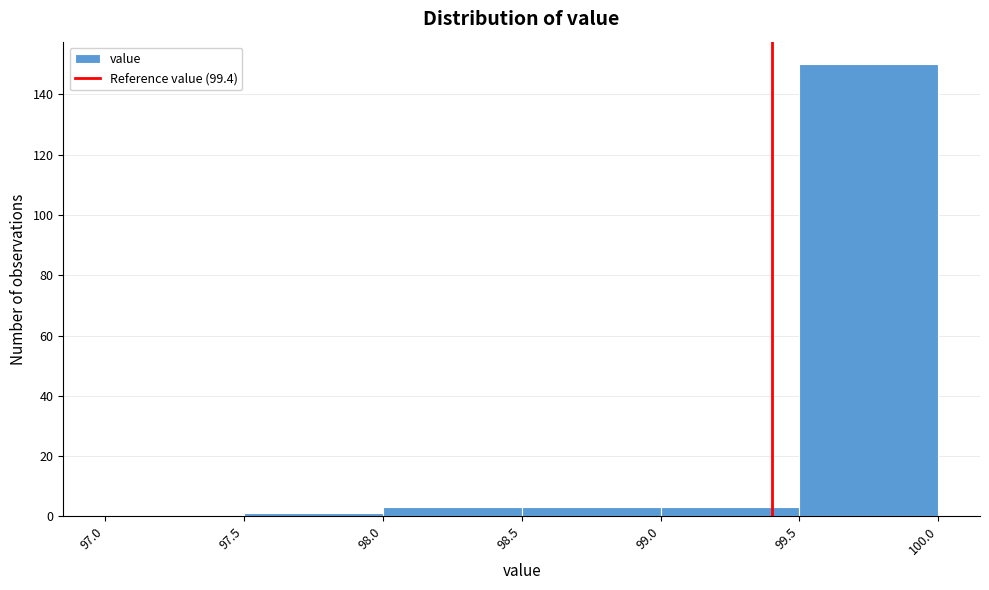

Reading left to right, transcribe this chart: for each bar, give the range it covers on the x-axis and its height. The values are not printed on the chart, so give them approximately, as read against the axis.

97.0 to 97.5: 0
97.5 to 98.0: under 2
98.0 to 98.5: 4
98.5 to 99.0: 4
99.0 to 99.5: 4
99.5 to 100.0: 150